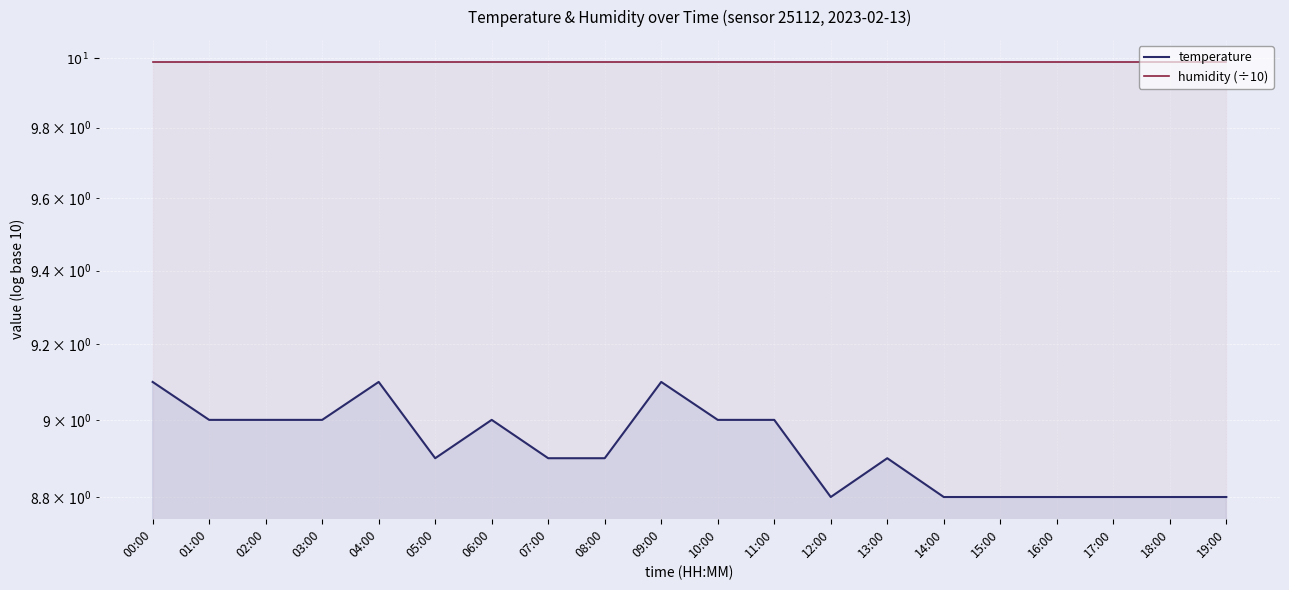

True or false: temperature and humidity (÷10) cross at least once.

False